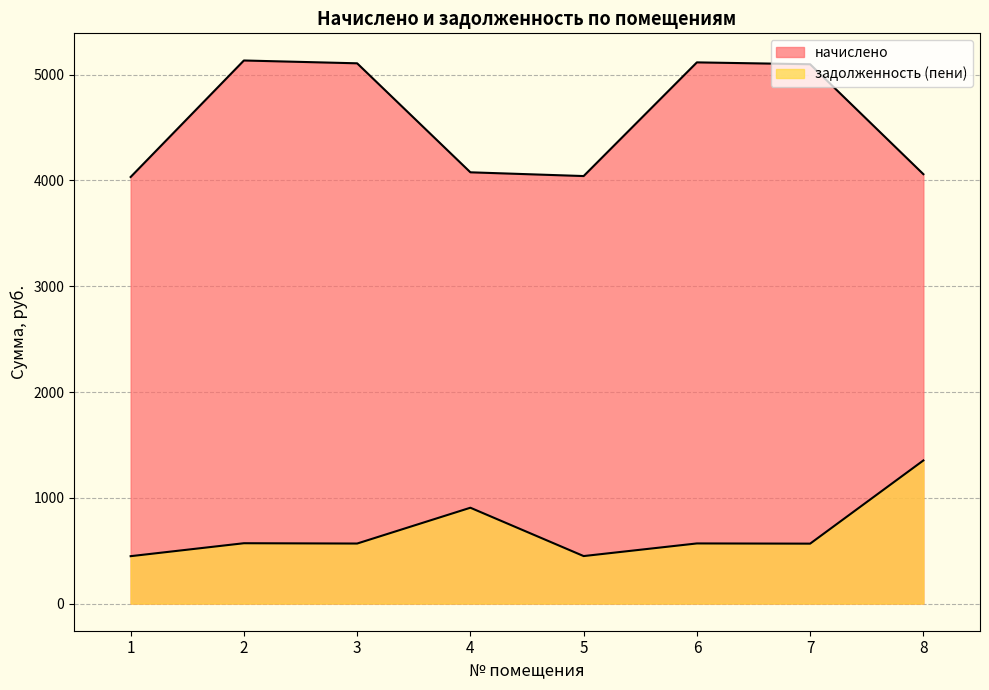

Which has a higher value, 1 or 2?

2